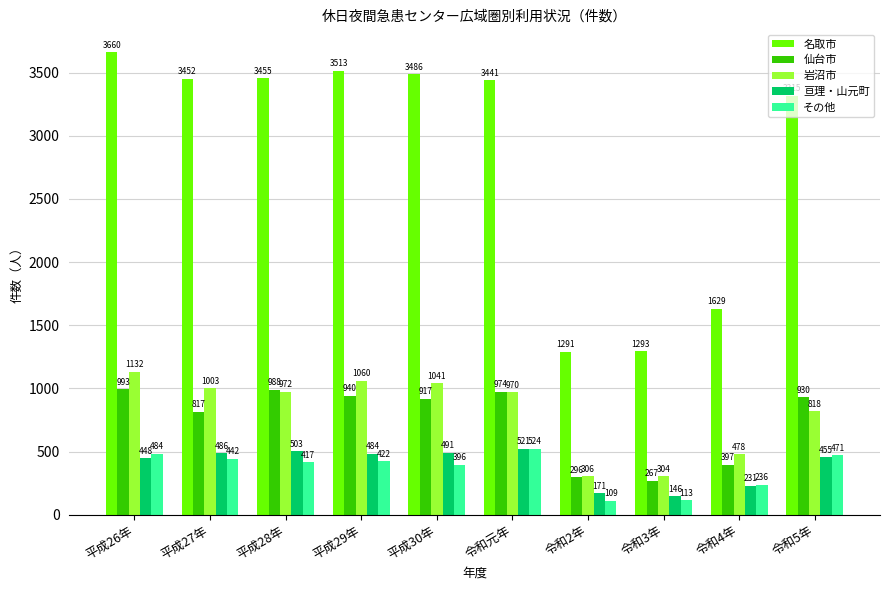

Is the value of 岩沼市 at 平成26年 greater than the value of 亘理・山元町 at 平成27年?

Yes